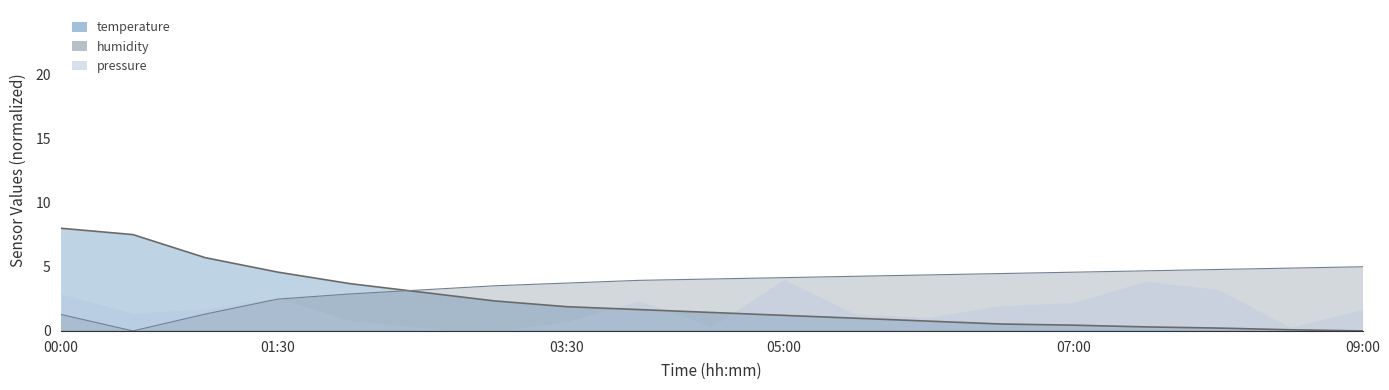

Which series has the largest total across all categories?

humidity_line